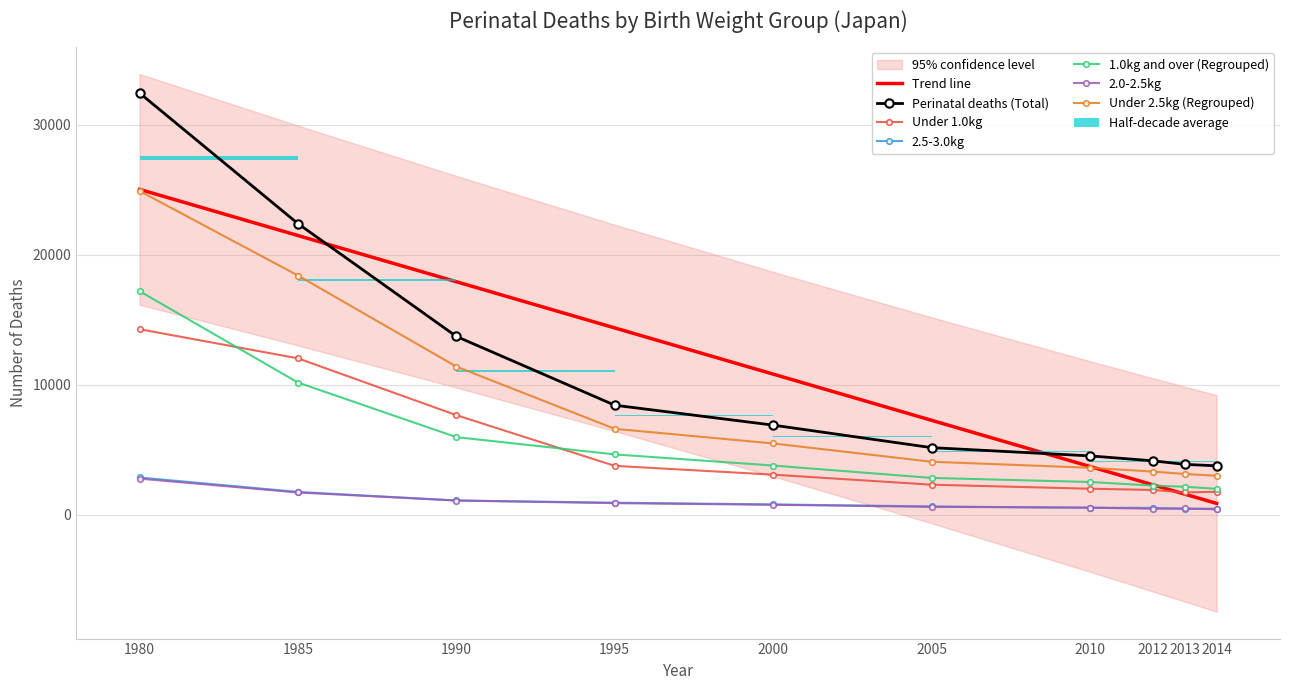

Reading left to right, transcribe all the data shown in this chart.

Perinatal deaths (Total): 32422	22379	13704	8412	6881	5149	4515	4133	3862	3751
Under 1.0kg: 14258	12018	7649	3747	3072	2300	1989	1893	1706	1752
2.5-3.0kg: 2853	1742	1084	915	782	626	527	515	434	460
1.0kg and over (Regrouped): 17186	10158	5957	4629	3773	2819	2507	2229	2141	1983
2.0-2.5kg: 2766	1700	1081	880	754	596	533	453	476	402
Under 2.5kg (Regrouped): 24887	18388	11386	6597	5471	4065	3602	3305	3124	2988